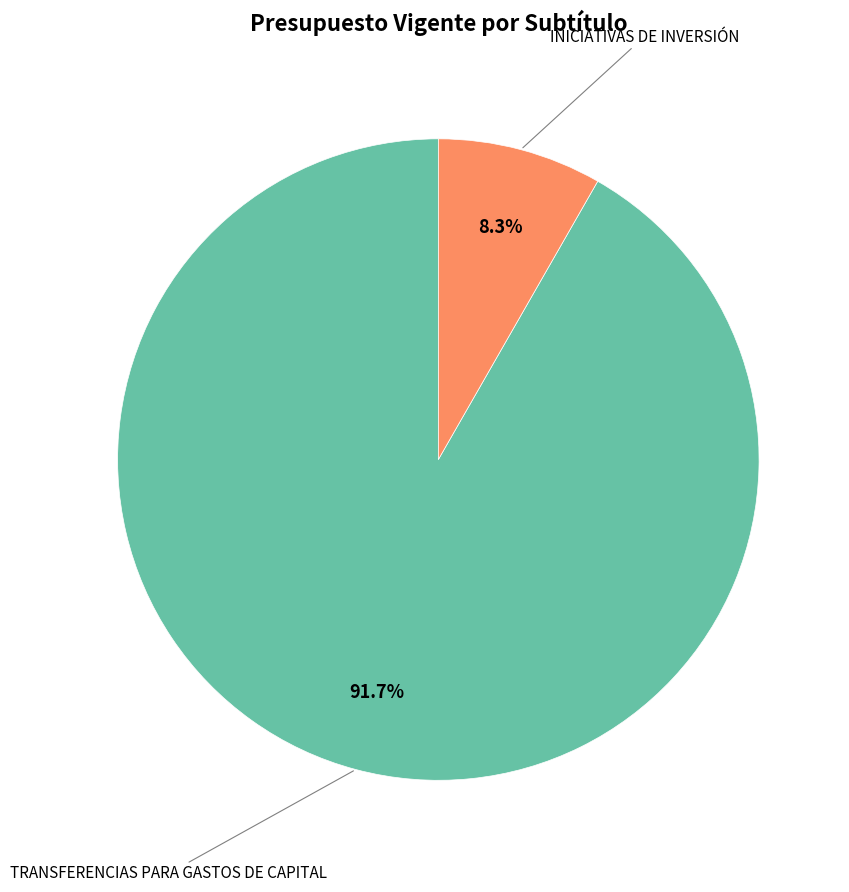

Does any single category account for the majority?

Yes